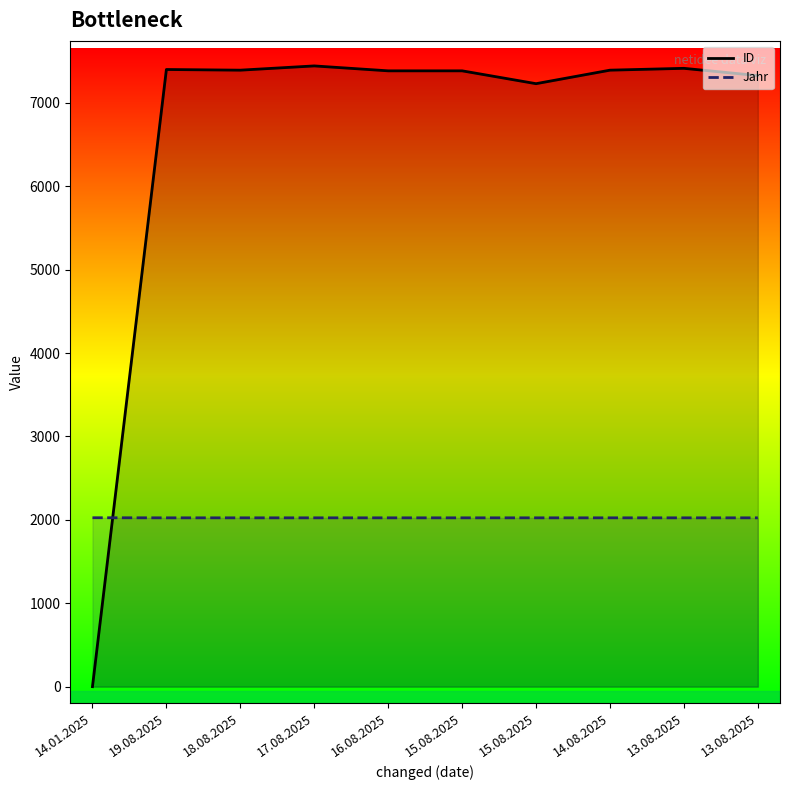

Which category has the lowest value across all series?

14.01.2025